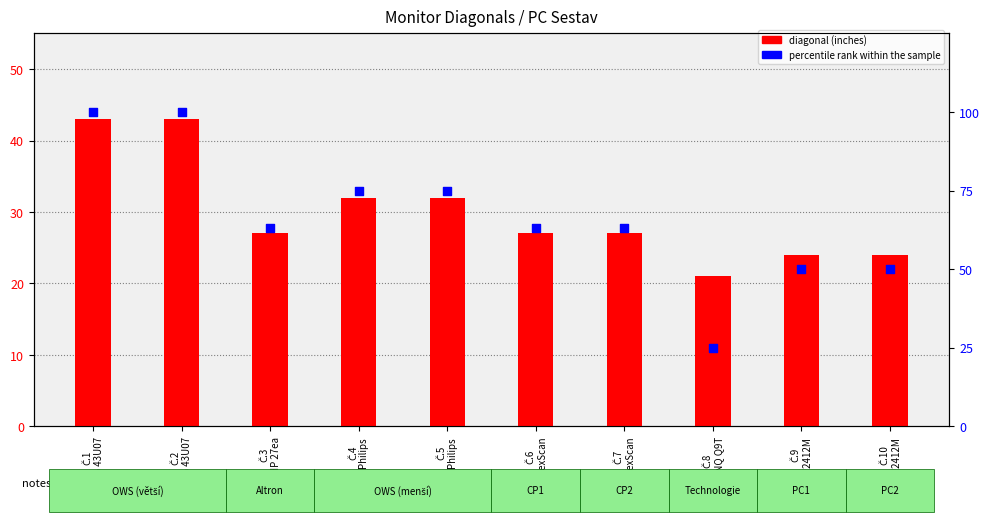

At which category is the sum across all series the highest?

Č.1
LG 43U07